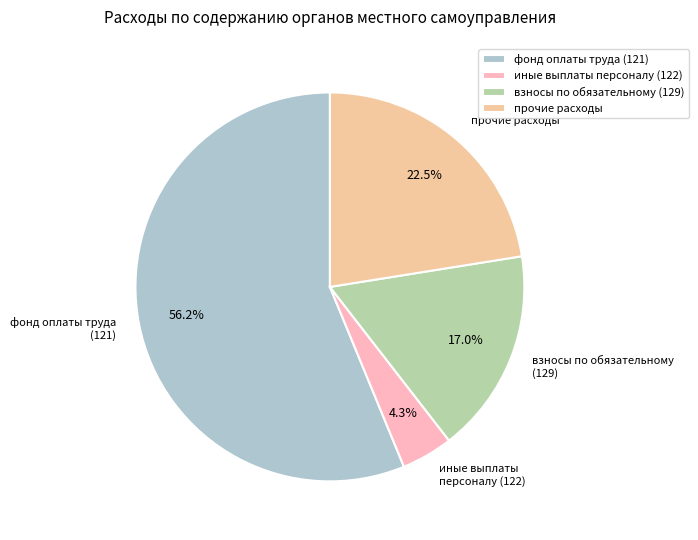

To the nearest percent, what percentage of the pie is иные выплаты персоналу (122)?

4%